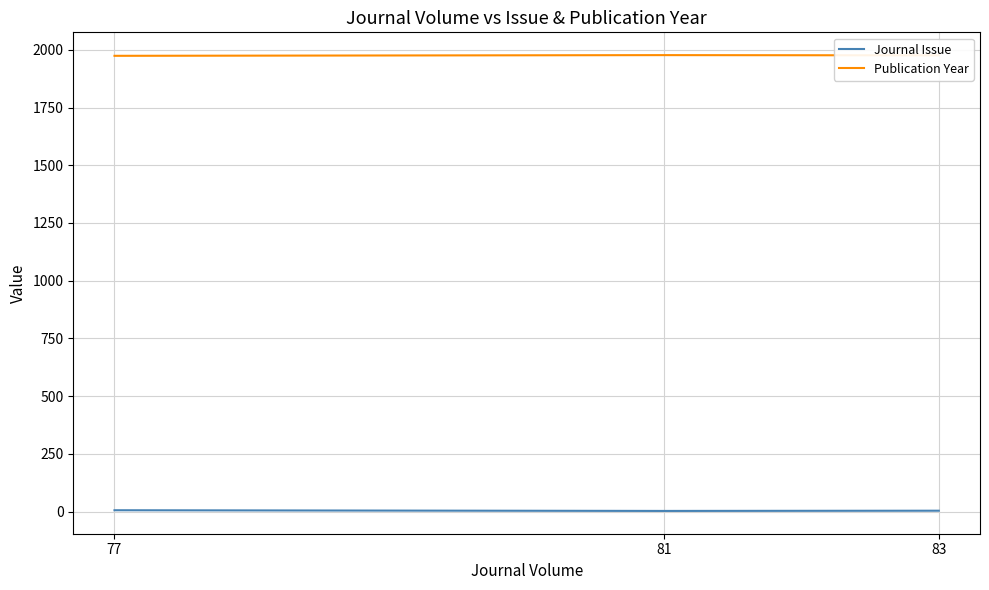

What is the lowest value of the Publication Year series?

1974